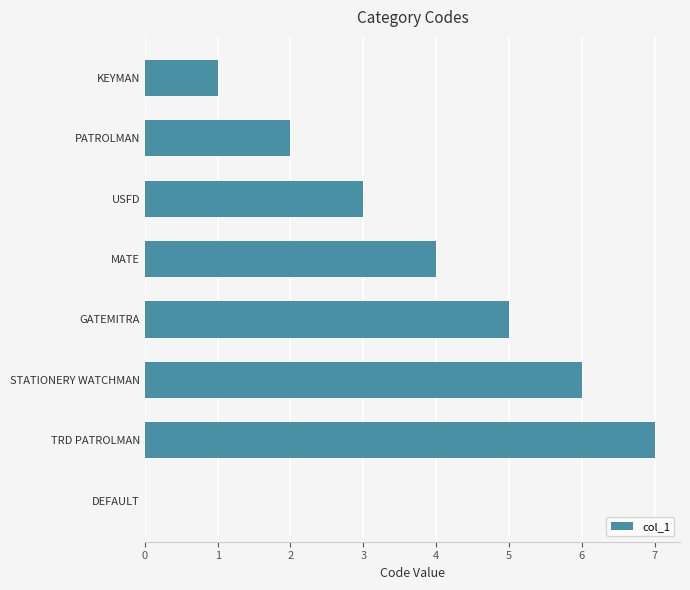

What is the ratio of the value at USFD to the value at KEYMAN?

3.0